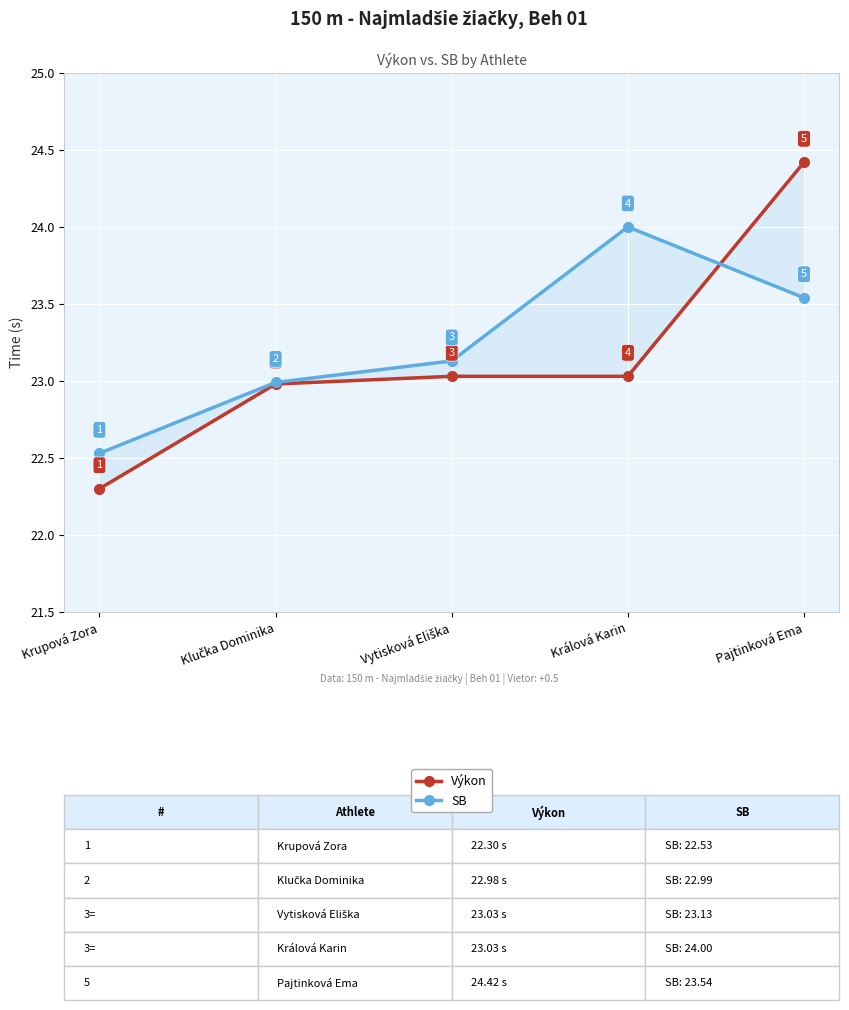

The value of Výkon at Pajtinková Ema is 32.1. True or false?

False